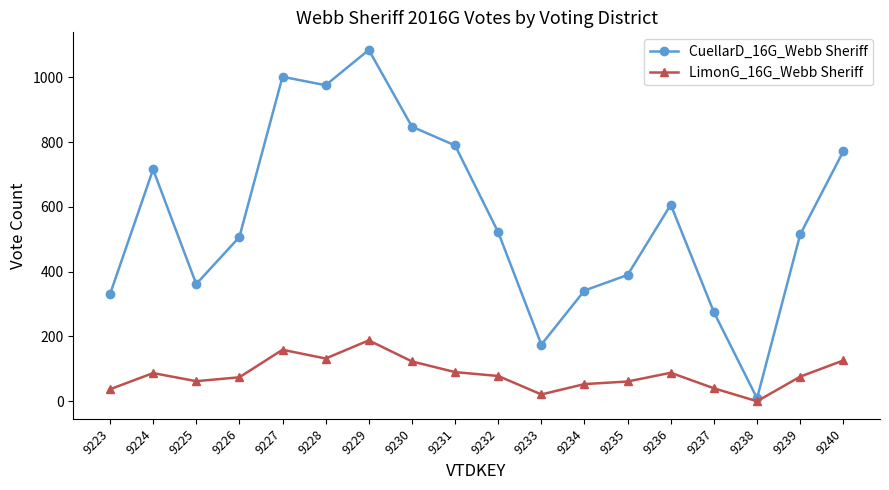

What is the total value across all series at 9233?

196